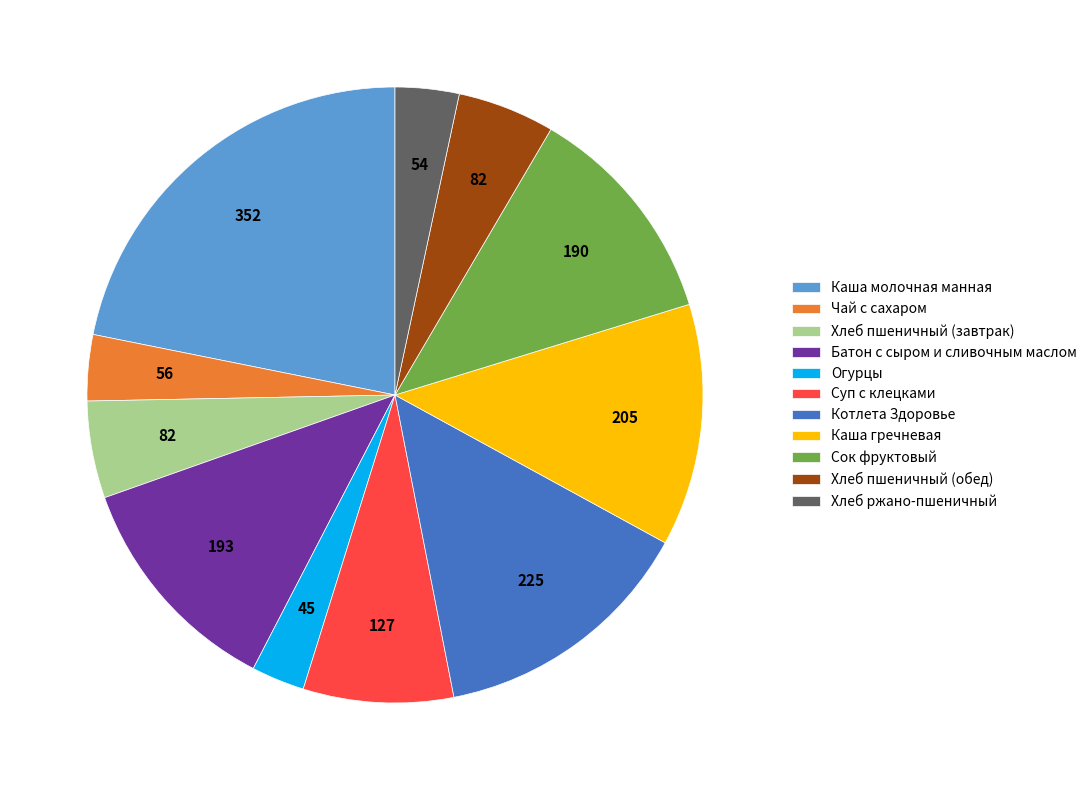

Do Каша гречневая and Чай с сахаром together represent more than half of the pie?

No